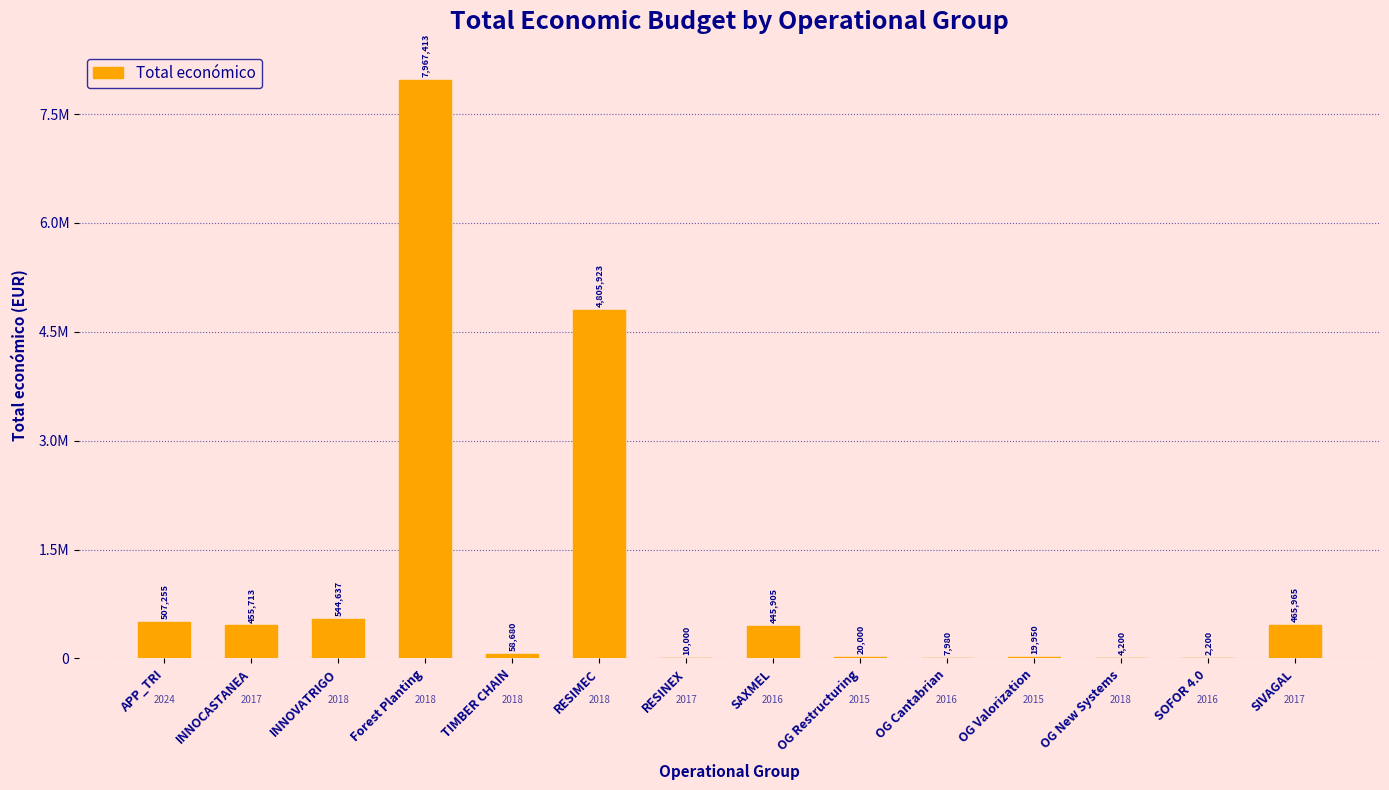

Which category has the lowest value across all series?

SOFOR 4.0